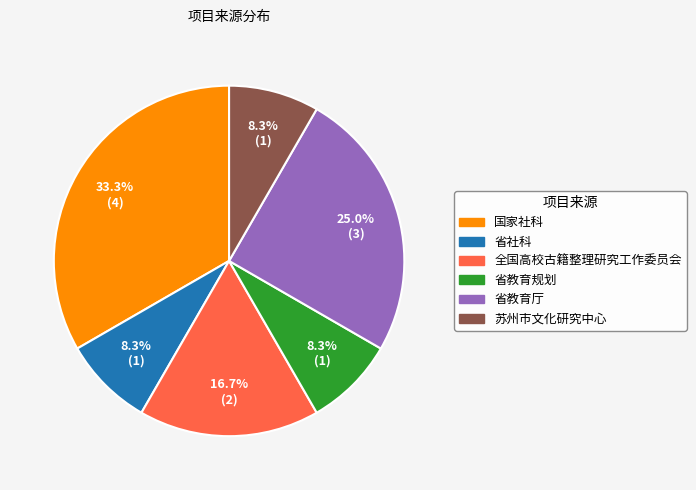

How many segments does this pie chart have?

6